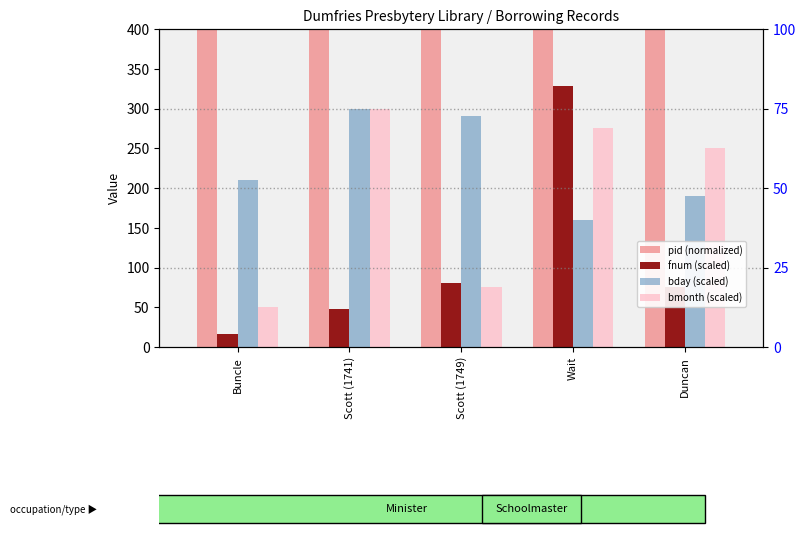

Rank the series by their maximum value, from lowest to highest.

bday (scaled), bmonth (scaled), fnum (scaled), pid (normalized)